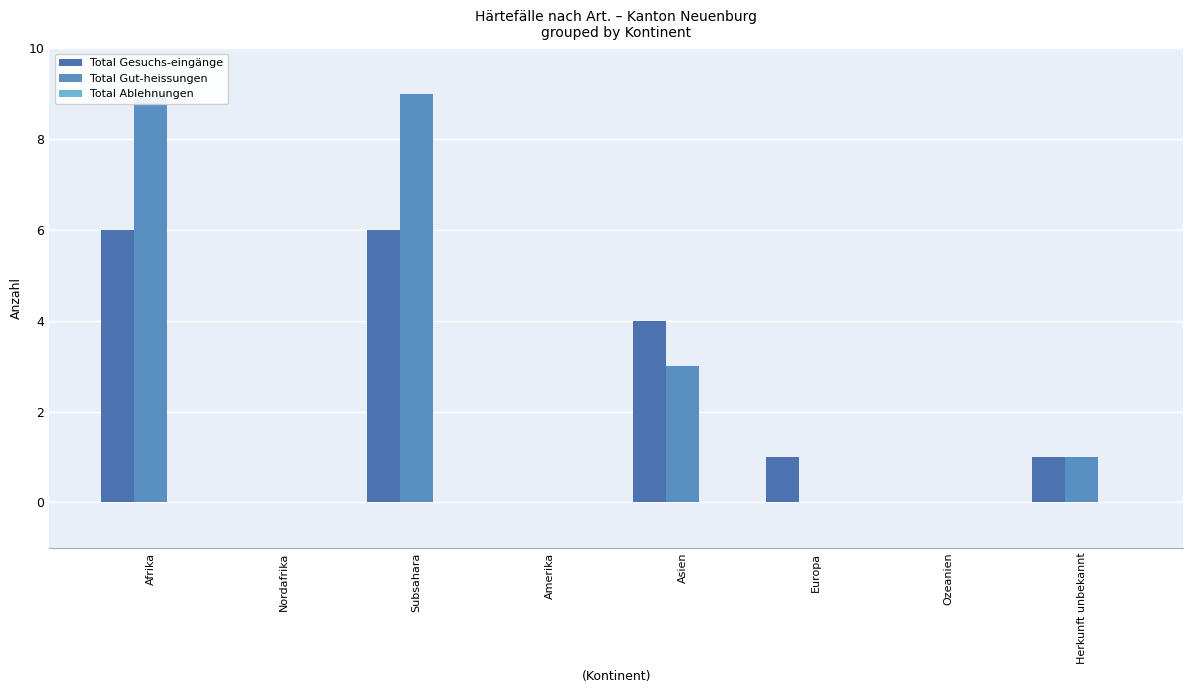

List the series in order of their overall mean, highest first.

Total Gut-heissungen, Total Gesuchs-eingänge, Total Ablehnungen